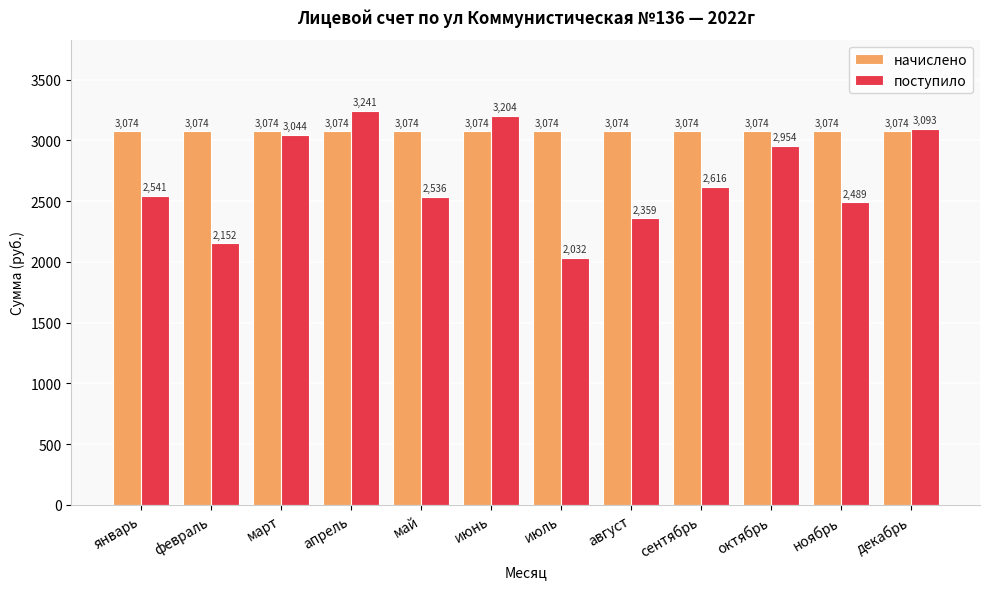

What is the average value of the начислено series?

3074.0